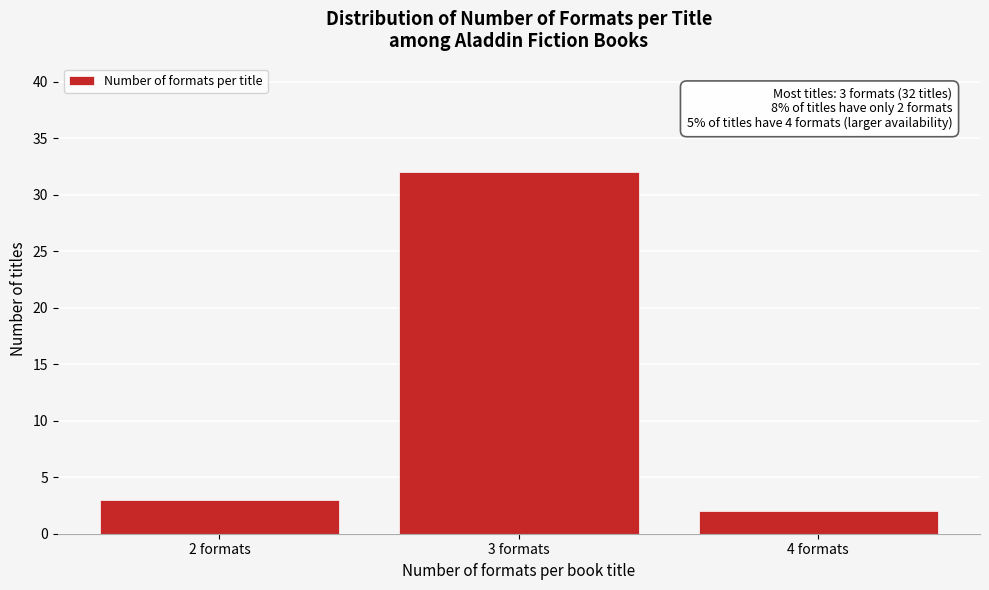

Reading left to right, transcribe all the data shown in this chart.

2 formats=3	3 formats=32	4 formats=2